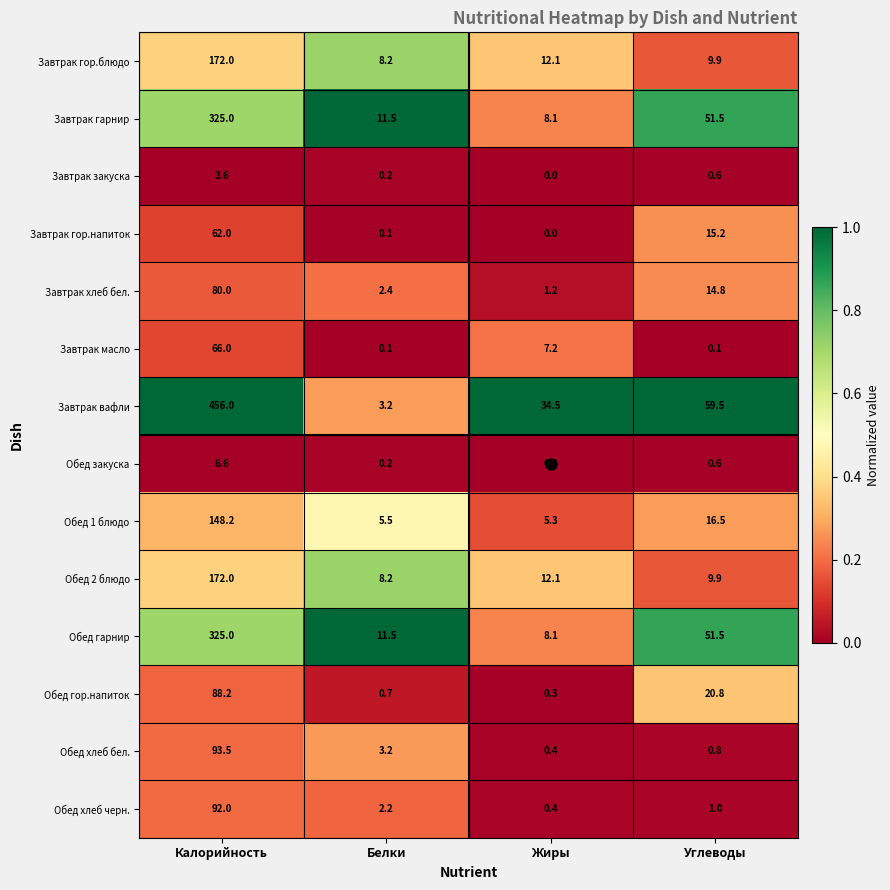

Which series has the largest total across all categories?

Завтрак вафли